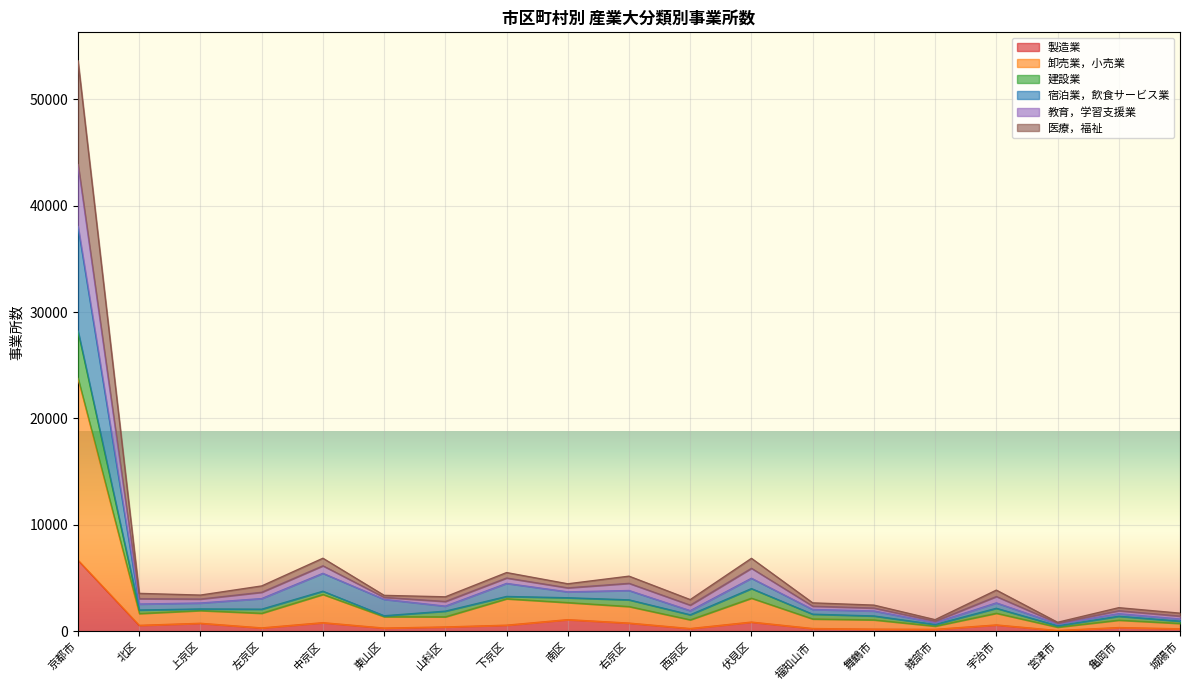

True or false: 製造業 has a value of 9620 at 京都市.

False